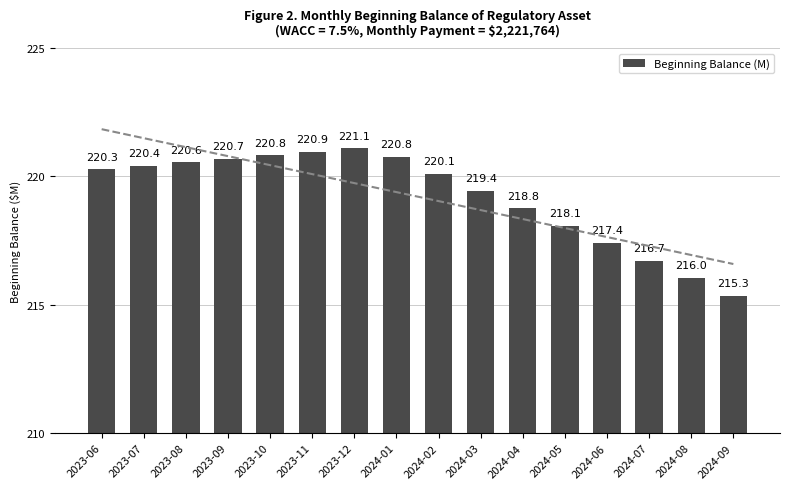

At which label does the data first exceed 220?

2023-06